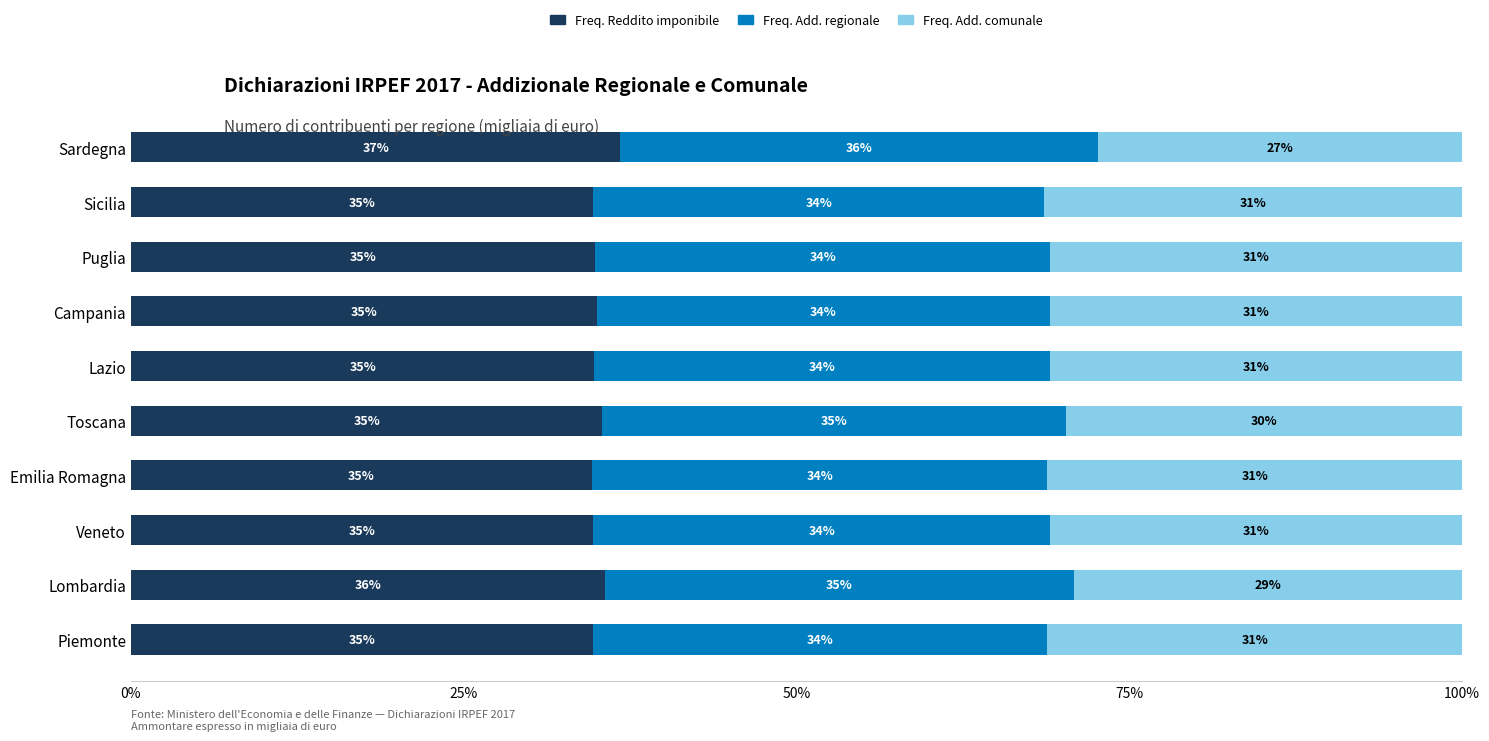

What is the highest value of the Freq. Reddito imponibile series?

36.8